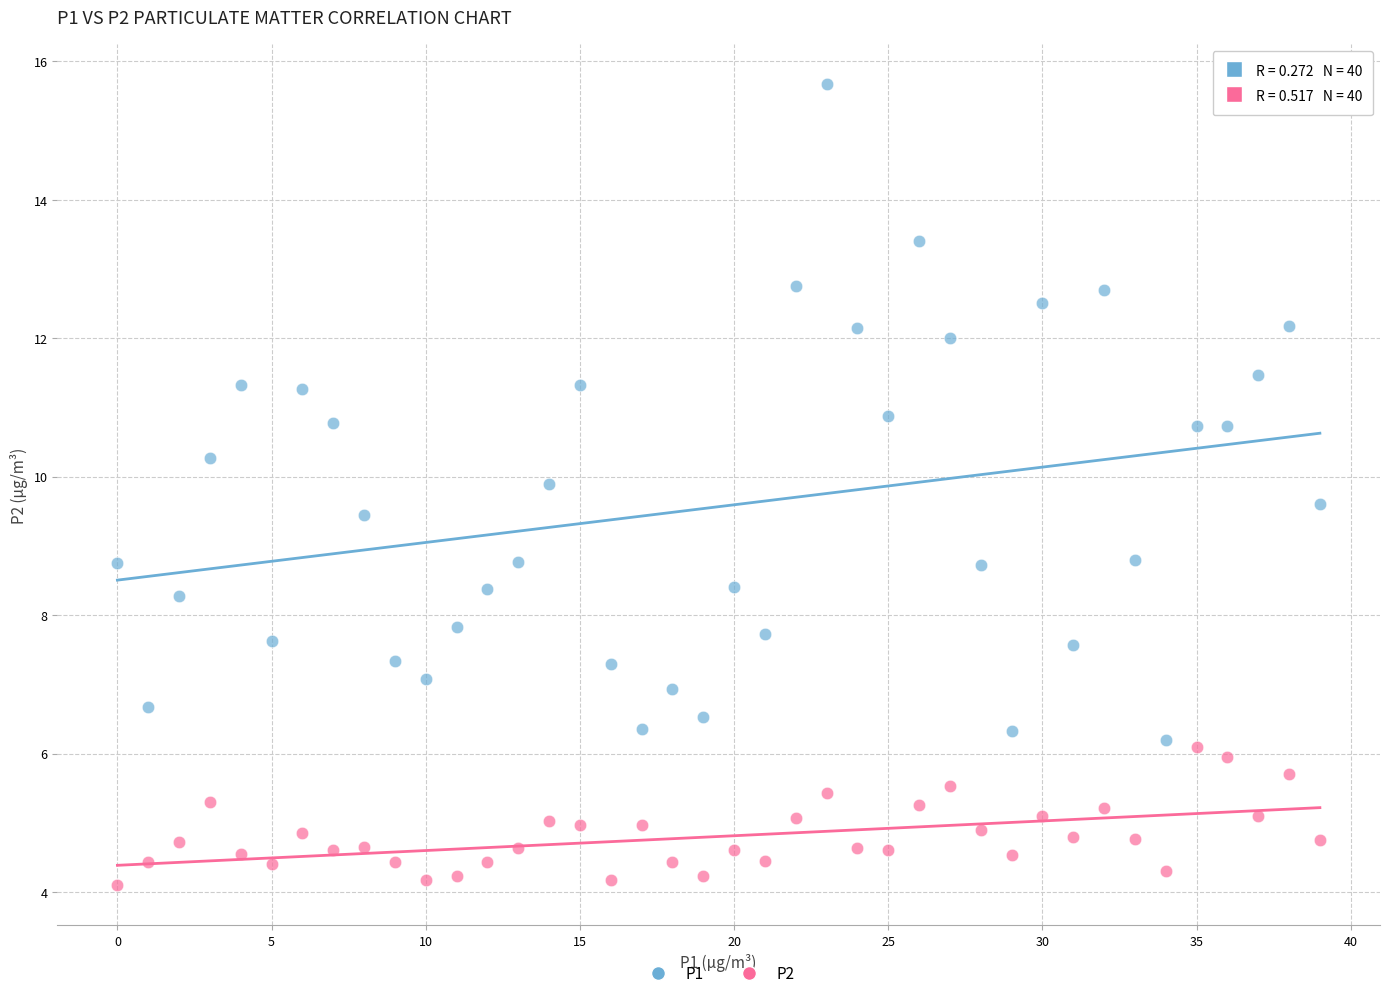

Which series contains the highest Y value?

P1